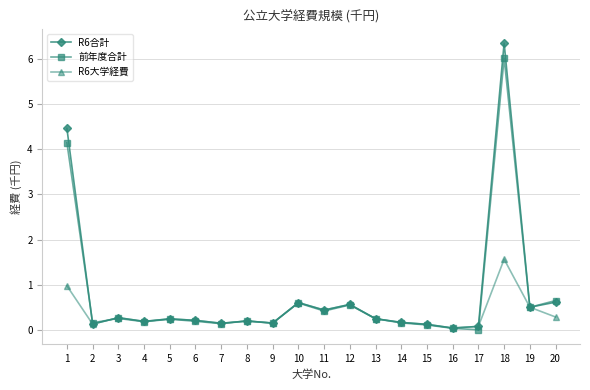

True or false: 前年度合計 has more than 2 interior local peaks.

True